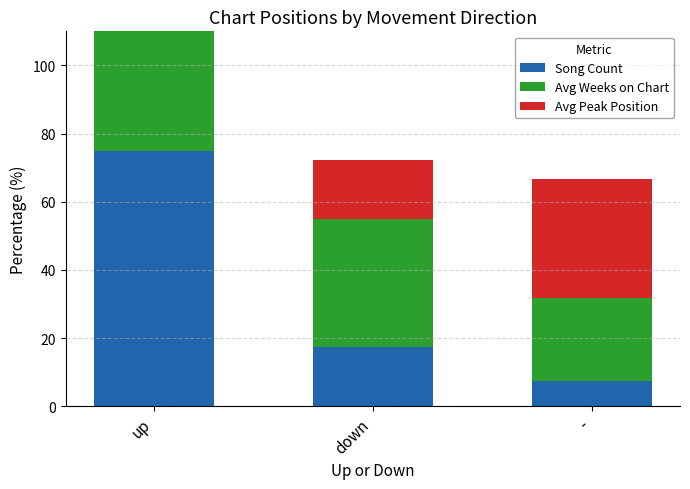

At how many categories does at least one series exceed 34?

3